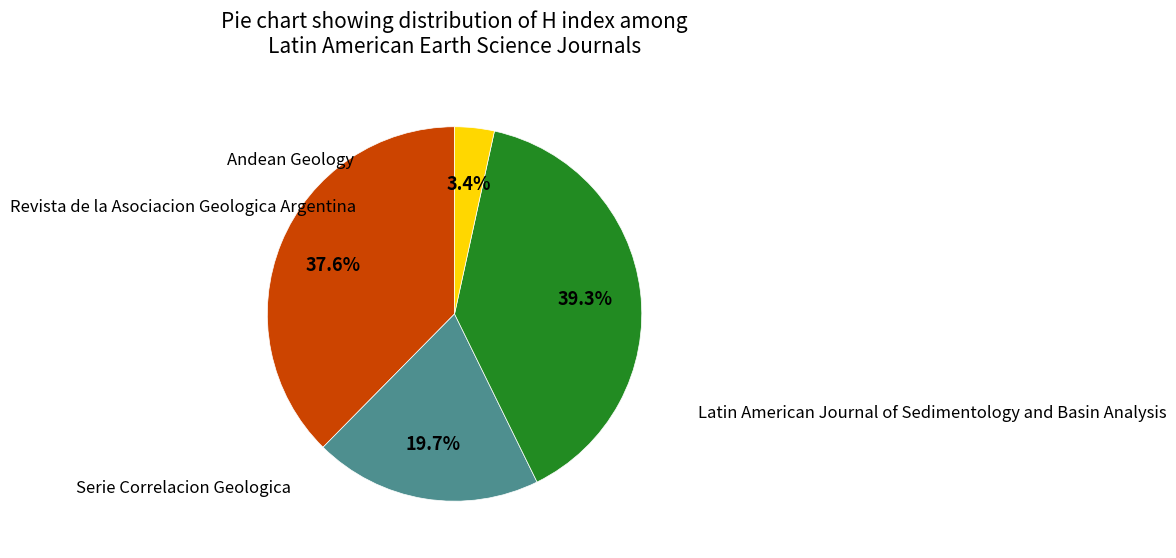

Does any single category account for the majority?

No